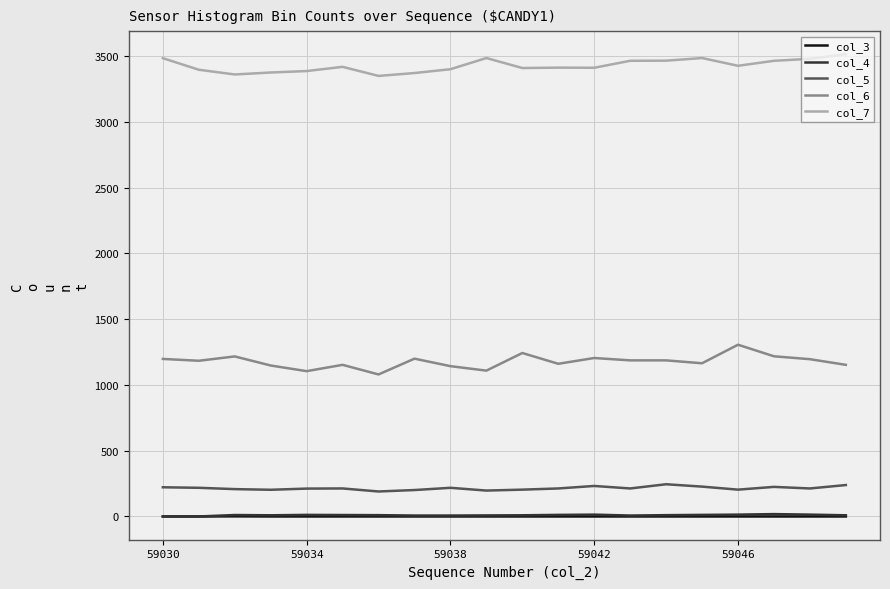

Which series has the widest spread of values?

col_6